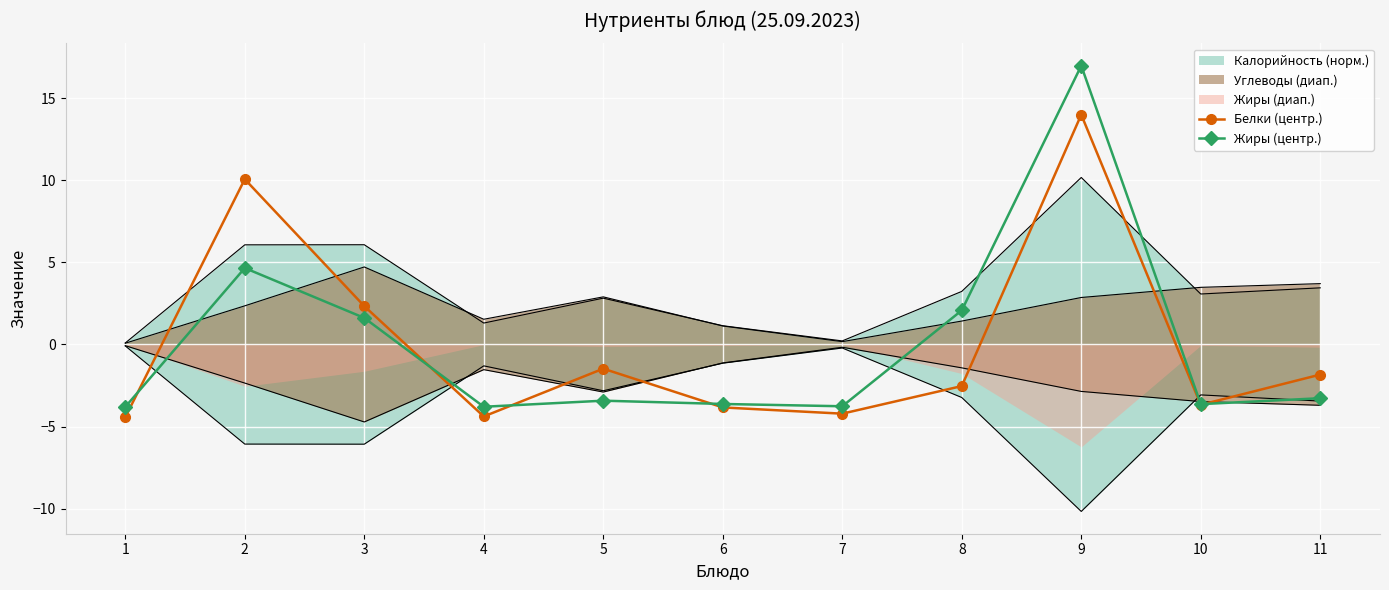

True or false: Белки (центр.) and Жиры (центр.) cross at least once.

True